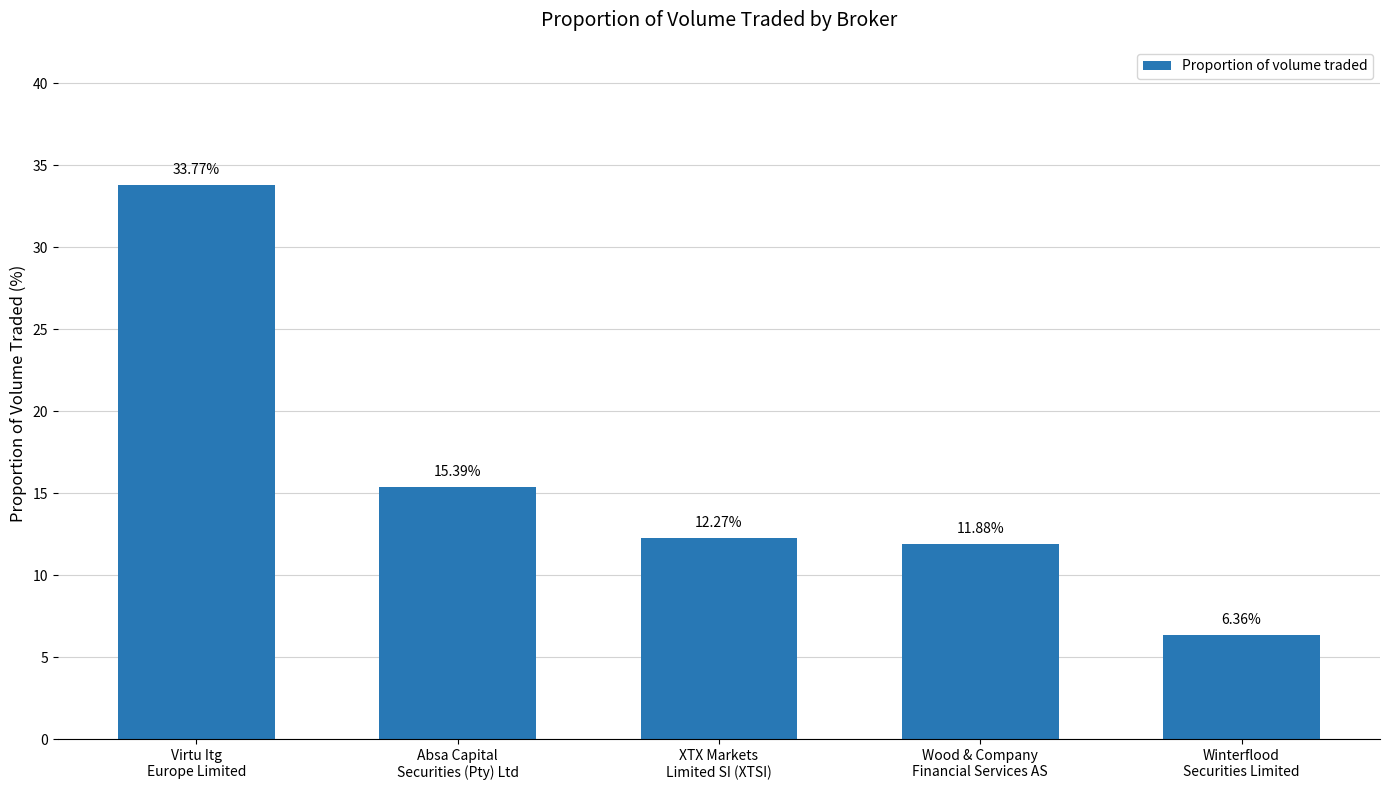

What is the difference between the maximum and minimum values?

27.4